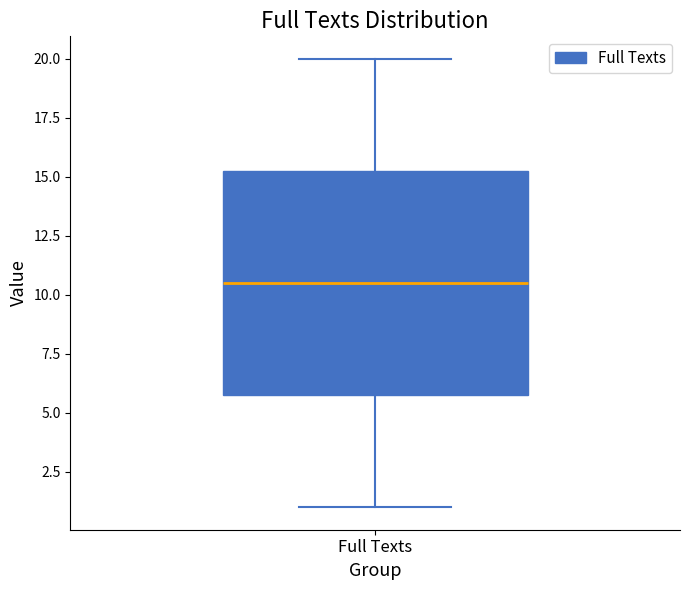

Where does the median line of the box for Full Texts sit on the y-axis? The values are not printed on the chart, so give them approximately, as read against the axis.

10.5